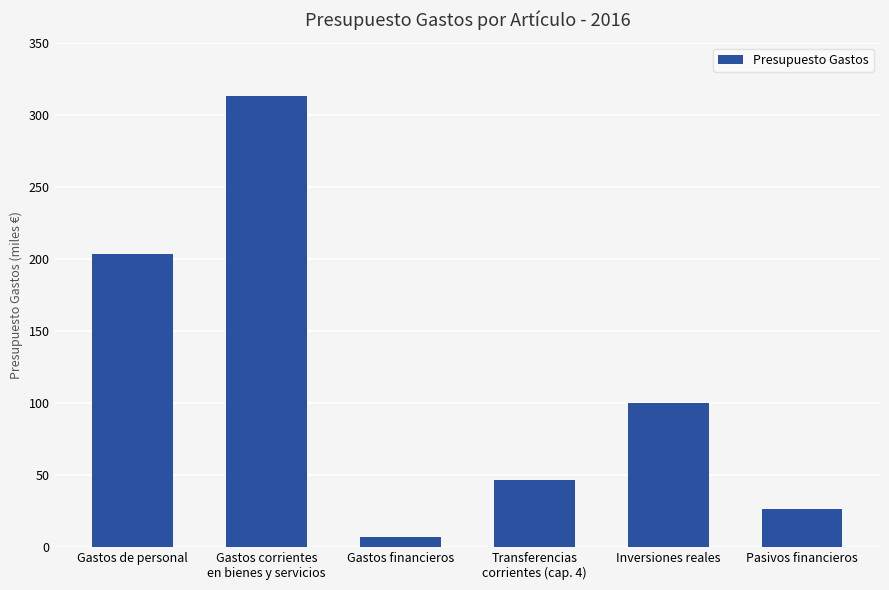

Is it true that the value at Gastos financieros is 6500?

True